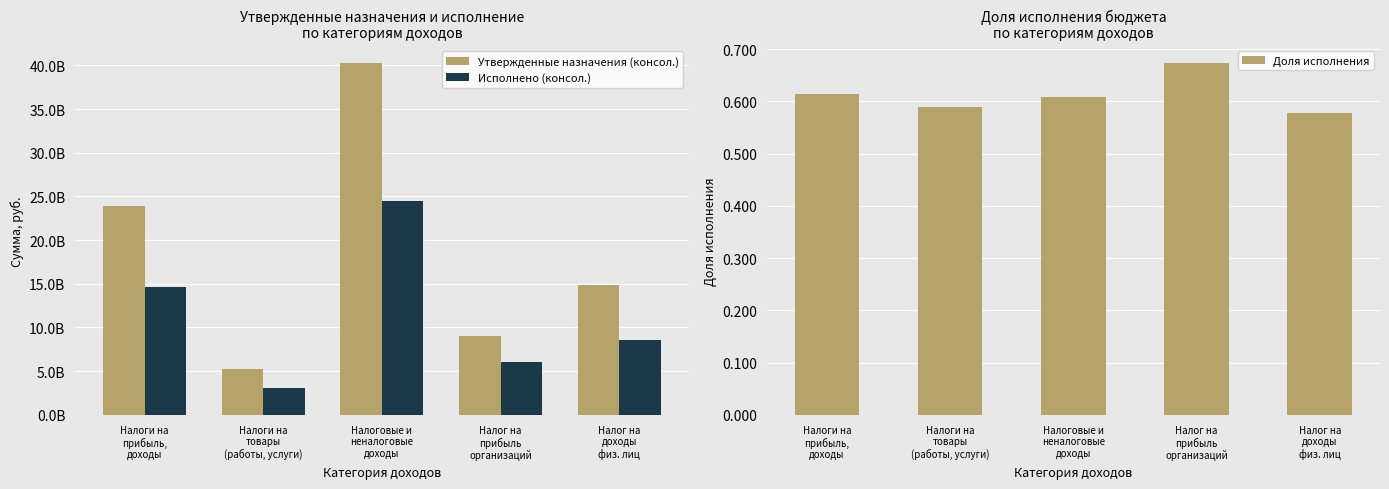

Reading right to left, what are all the values shown in this chart?

Утвержденные назначения (консол.): 14864710620.2	9070844200.0	40228939455.7	5234175462.1	23935554820.2
Исполнено (консол.): 8584420126.8	6101185094.1	24468251462.4	3084455164.6	14685605220.9
Доля исполнения: 0.6	0.7	0.6	0.6	0.6